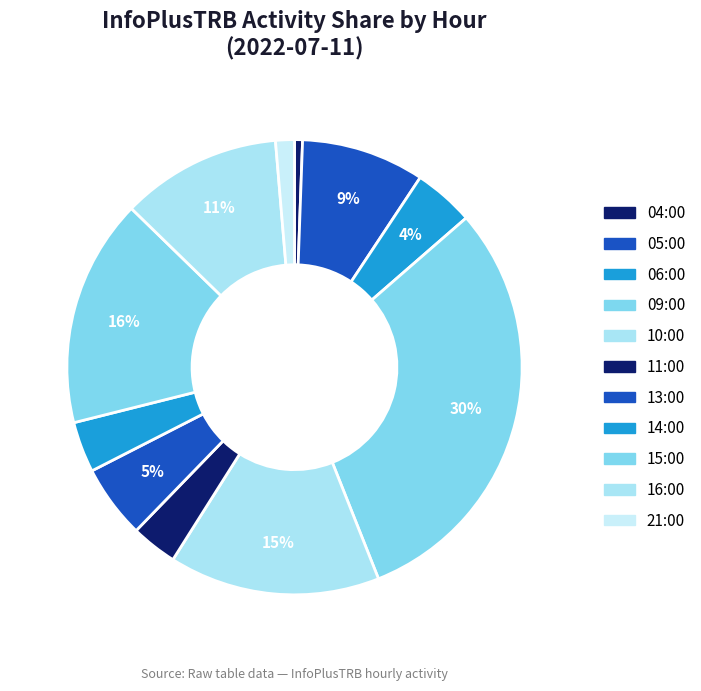

Which slice is the largest?

09:00